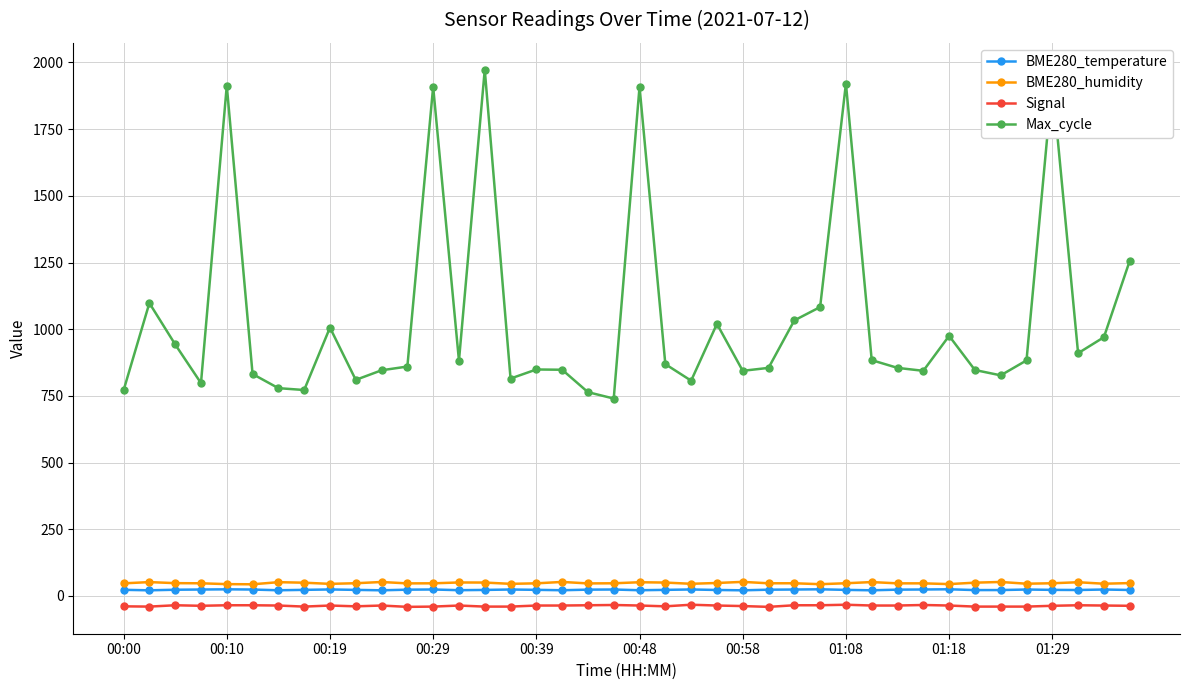

What are all the series names shown in the legend?

BME280_temperature, BME280_humidity, Signal, Max_cycle